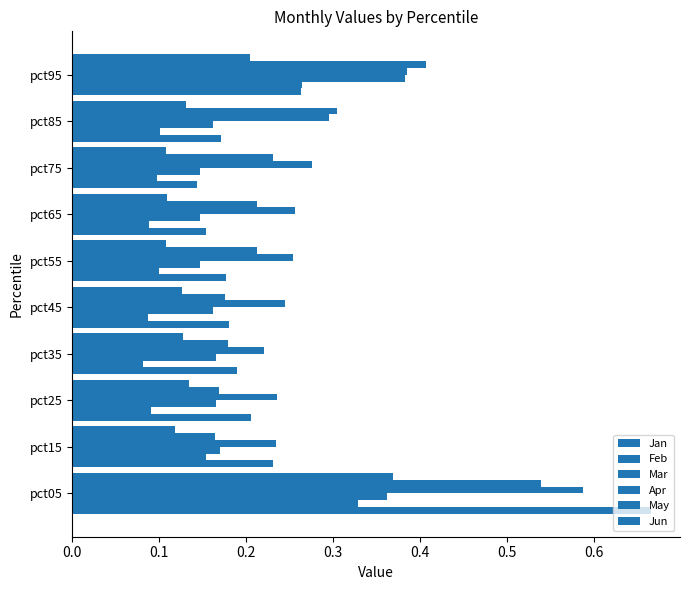

How many series are shown in this chart?

6